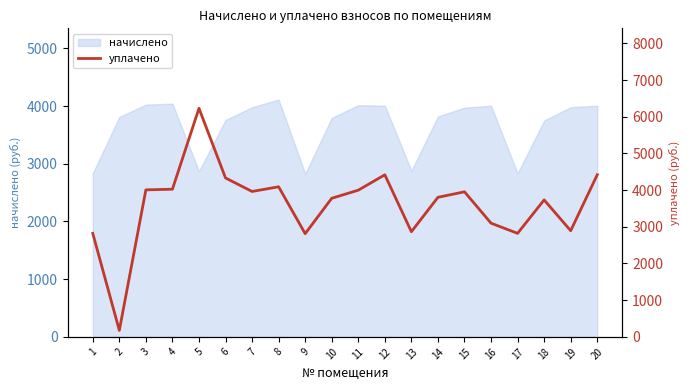

True or false: there are more than 1 points higher than both neighbors.

True